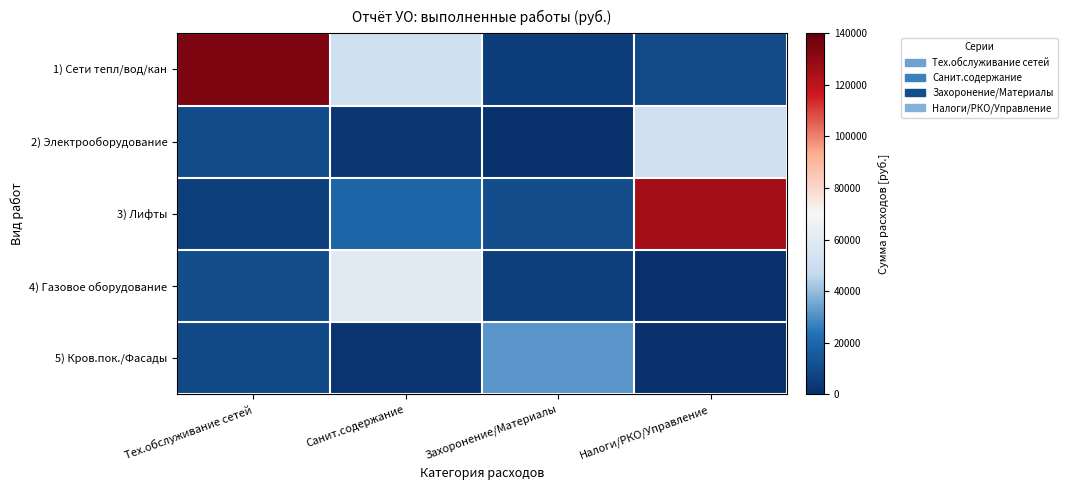

Rank the series at Захоронение/Материалы from highest to lowest value.

5) Кров.пок./Фасады, 3) Лифты, 4) Газовое оборудование, 1) Сети тепл/вод/кан, 2) Электрооборудование